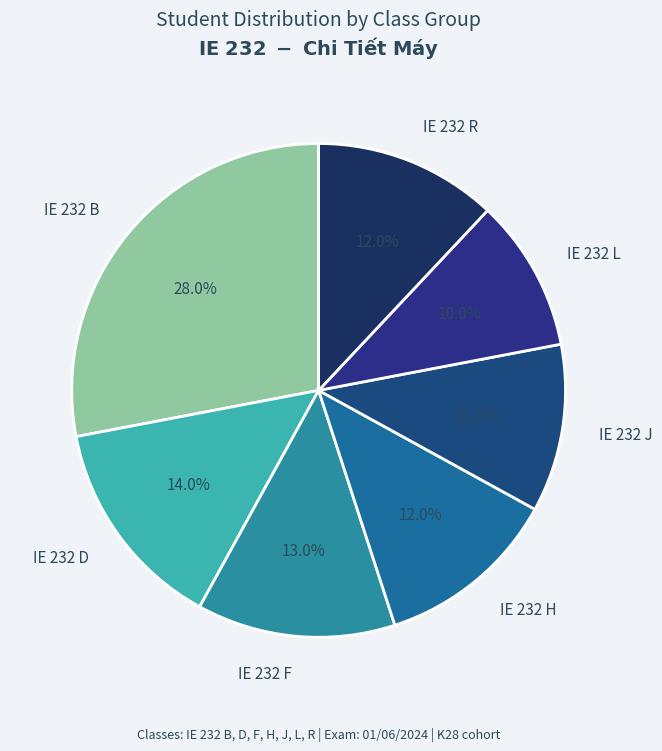

To the nearest percent, what is the difference between the largest and smallest slice percentages?

18%